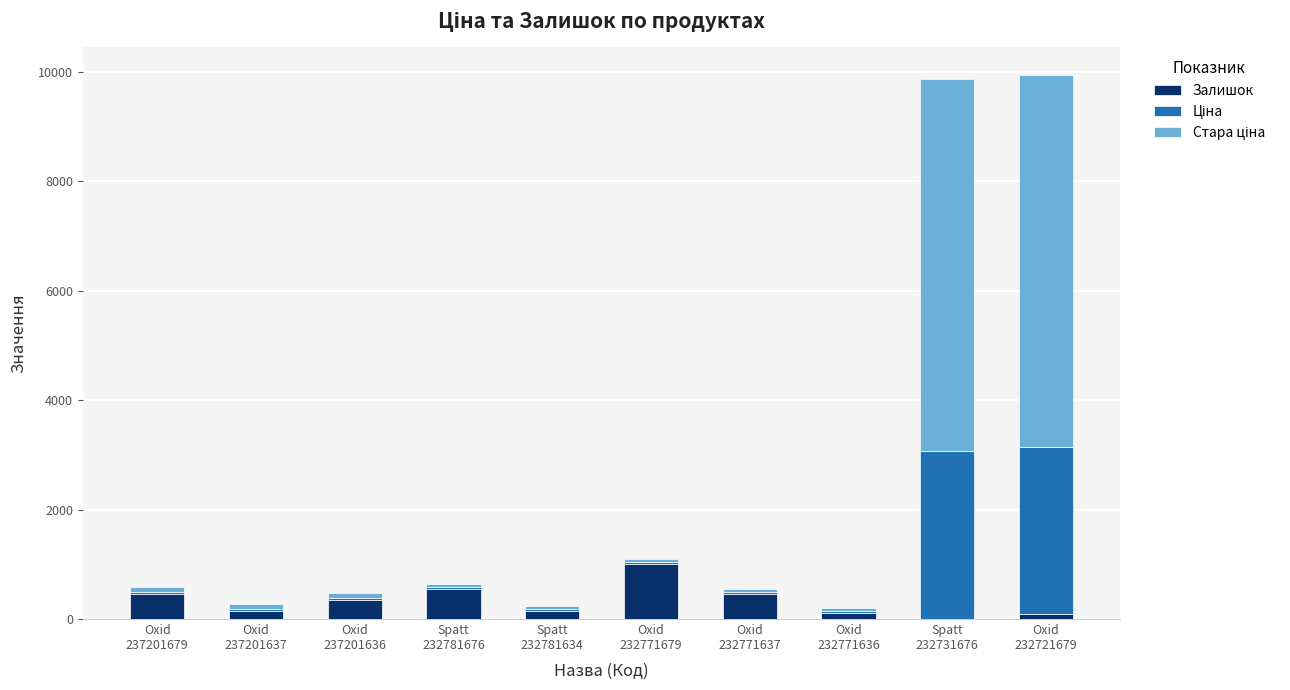

The Залишок series shows 138.0 at Oxid
237201637. True or false?

True